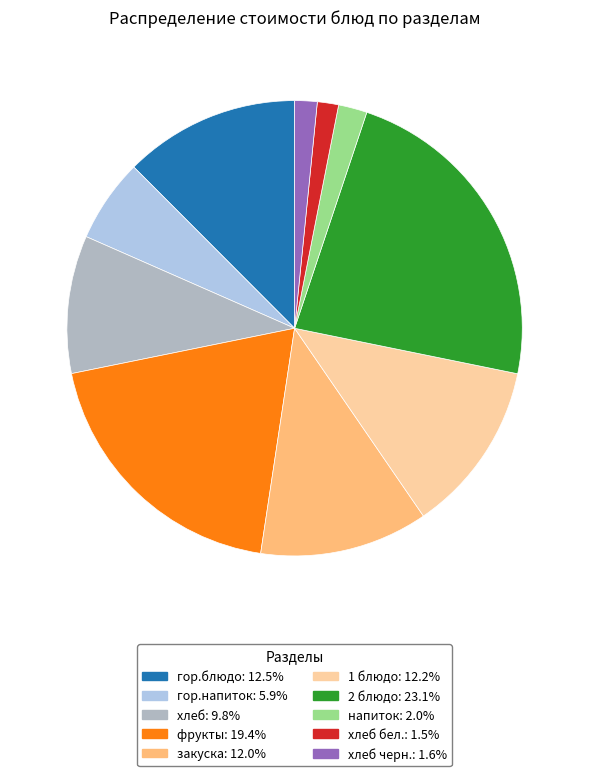

Does any single category account for the majority?

No